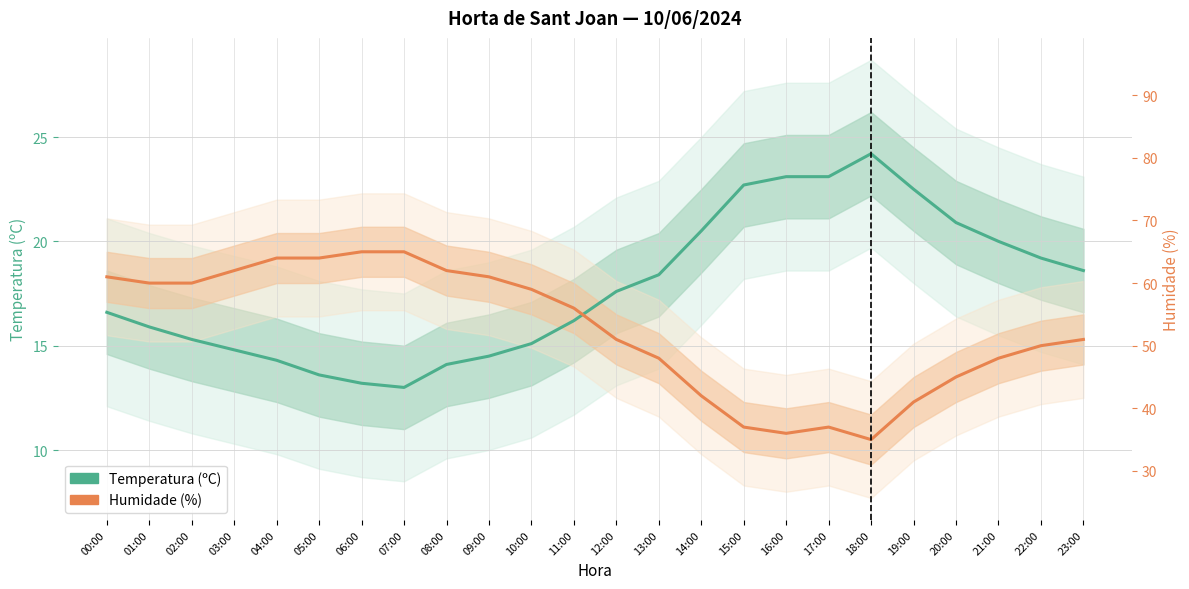

True or false: Temperatura (ºC) and Humidade (%) cross at least once.

True